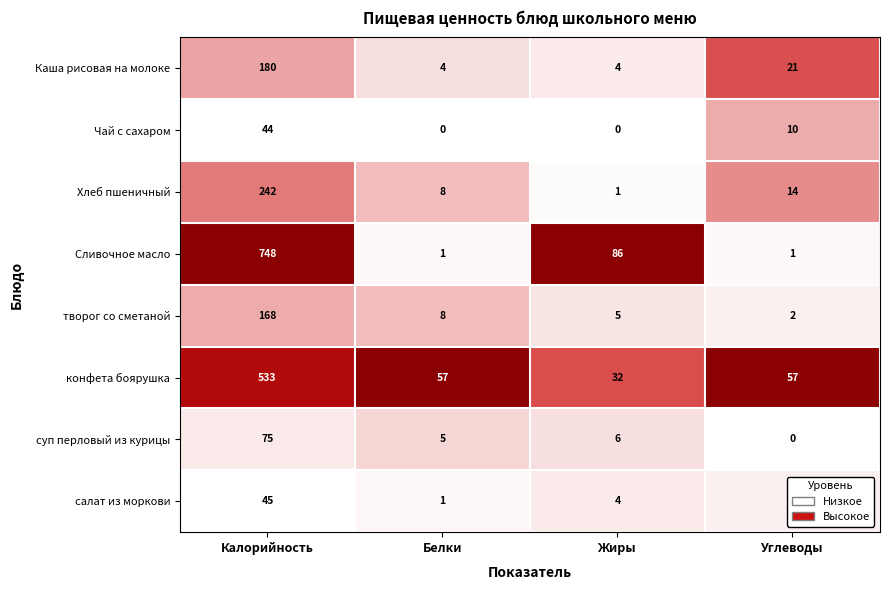

At which category does the chart reach its peak across all series?

Калорийность